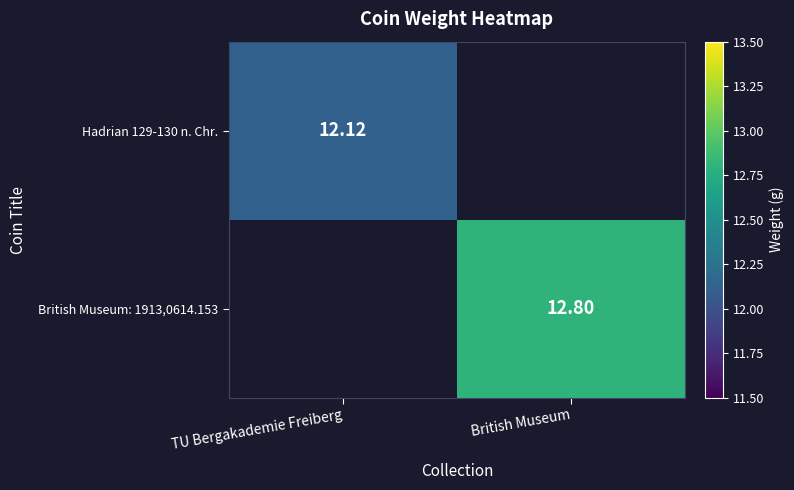

Is the value of British Museum: 1913,0614.153 at British Museum greater than the value of Hadrian 129-130 n. Chr. at TU Bergakademie Freiberg?

Yes